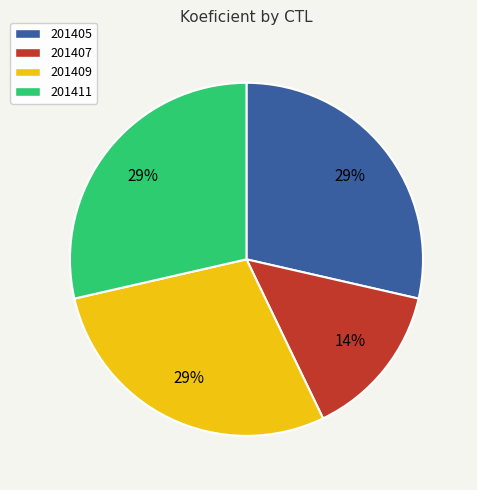

To the nearest percent, what percentage of the pie is 201411?

29%